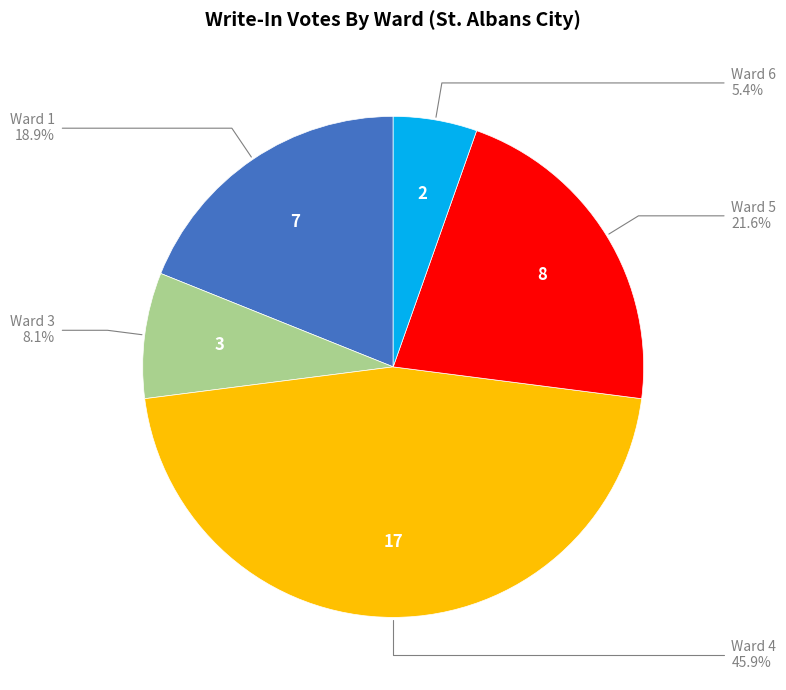

Does any single category account for the majority?

No